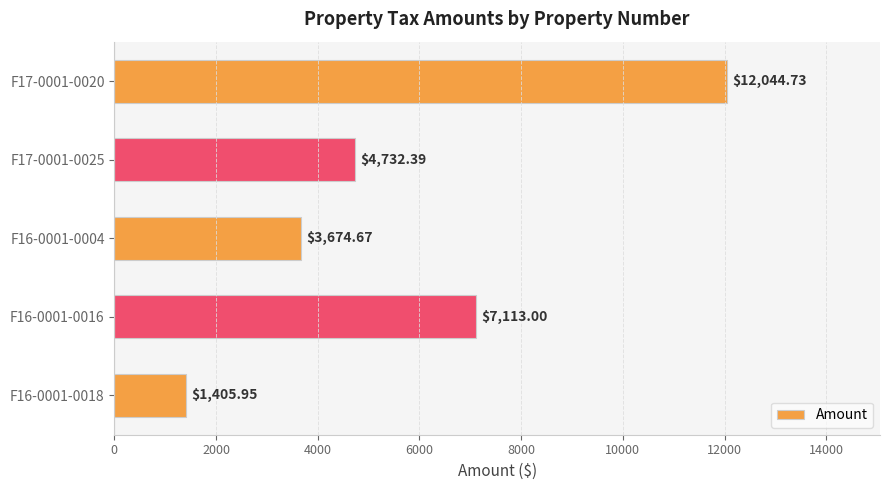

What is the change in value from F16-0001-0004 to F16-0001-0018?

-2268.7